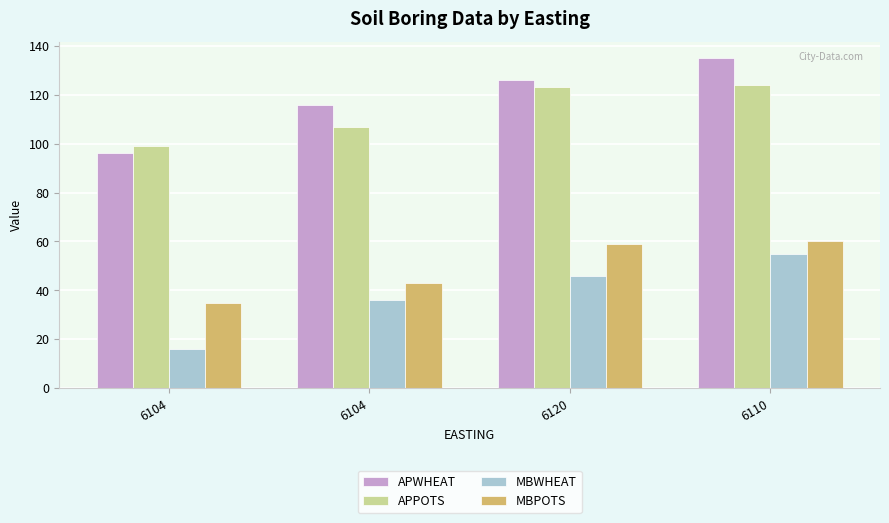

What is the difference between the second highest and second lowest values in the MBWHEAT series?

10